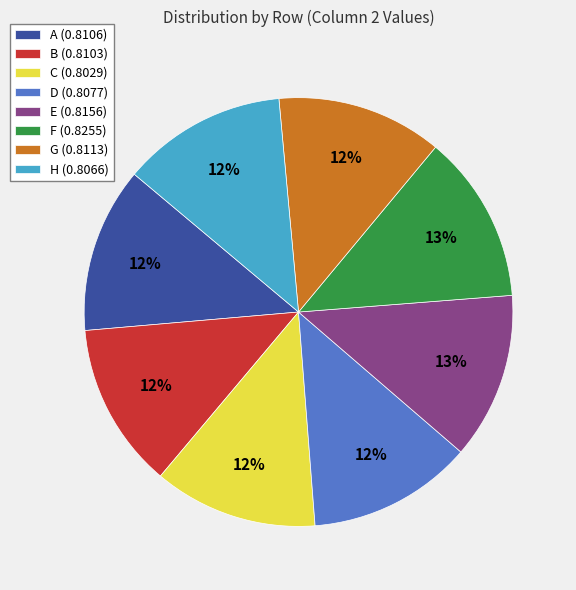

Do H (0.8066) and E (0.8156) together represent more than half of the pie?

No